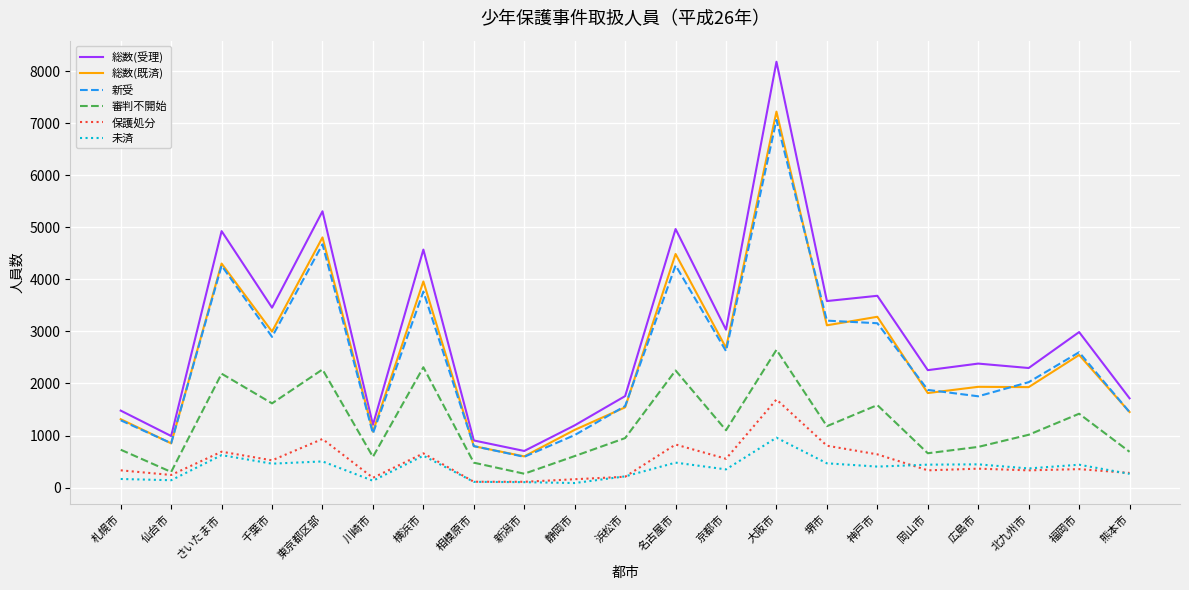

Is it true that 総数(受理) equals 1204 at 岡山市?

False